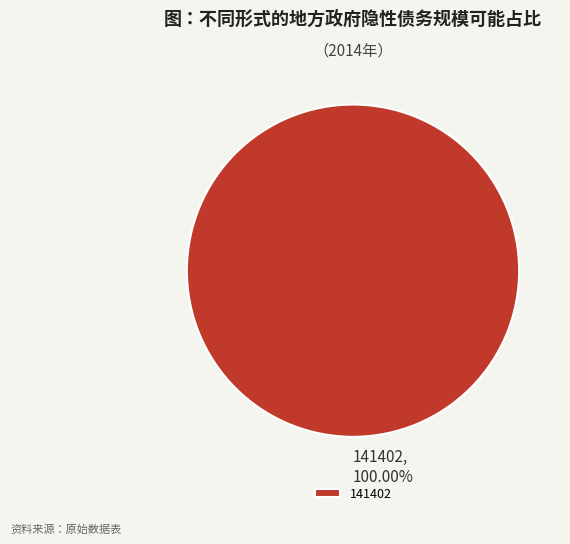

Rank the categories by value from lowest to highest.

141402